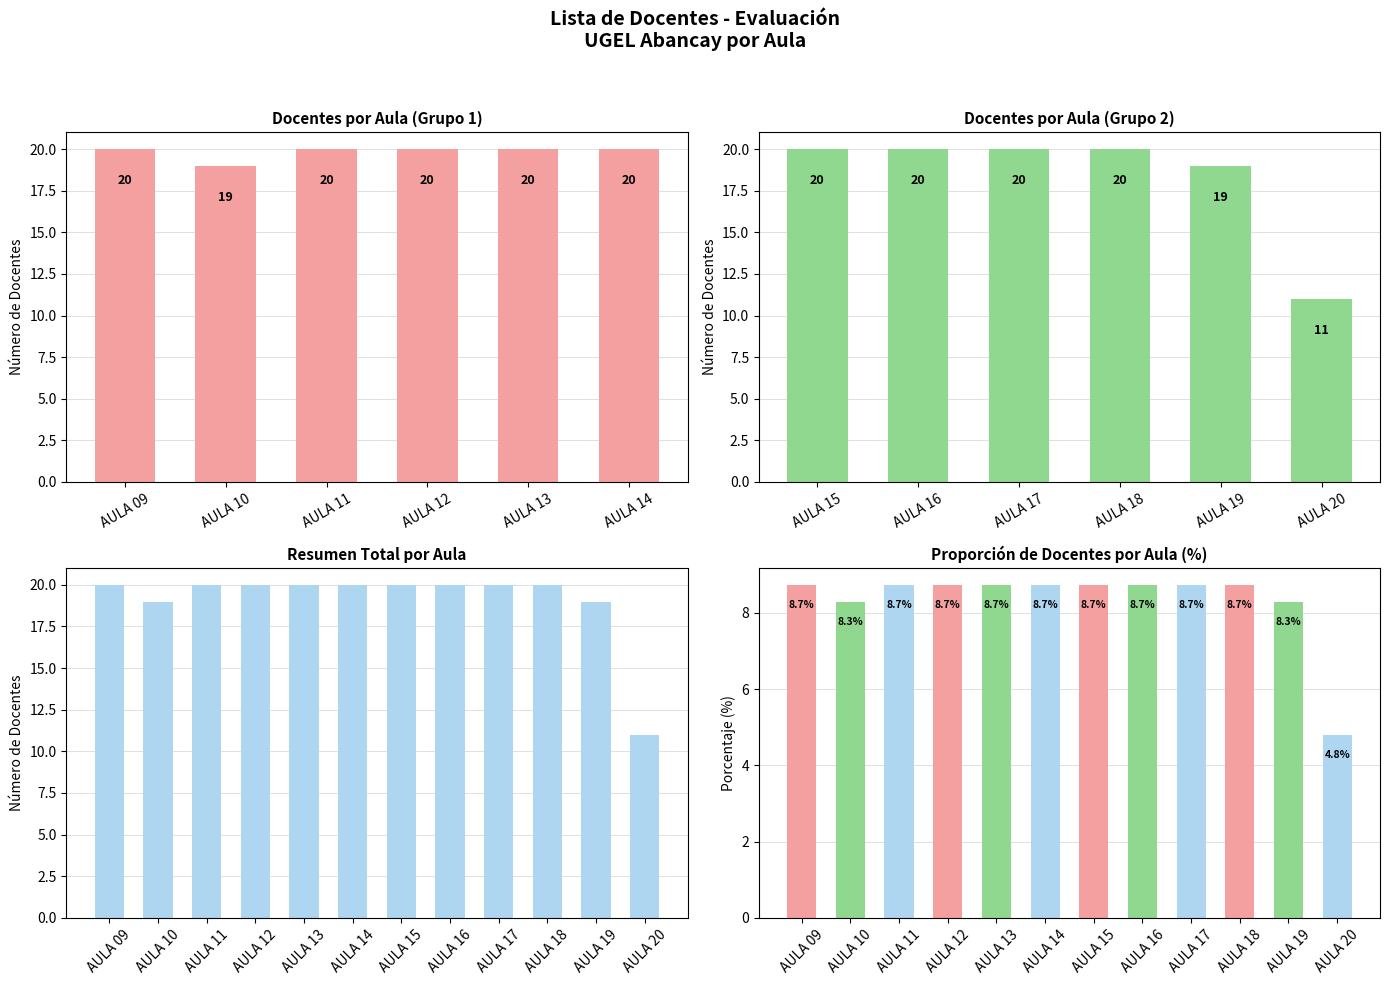

What position from the right is 11?

1